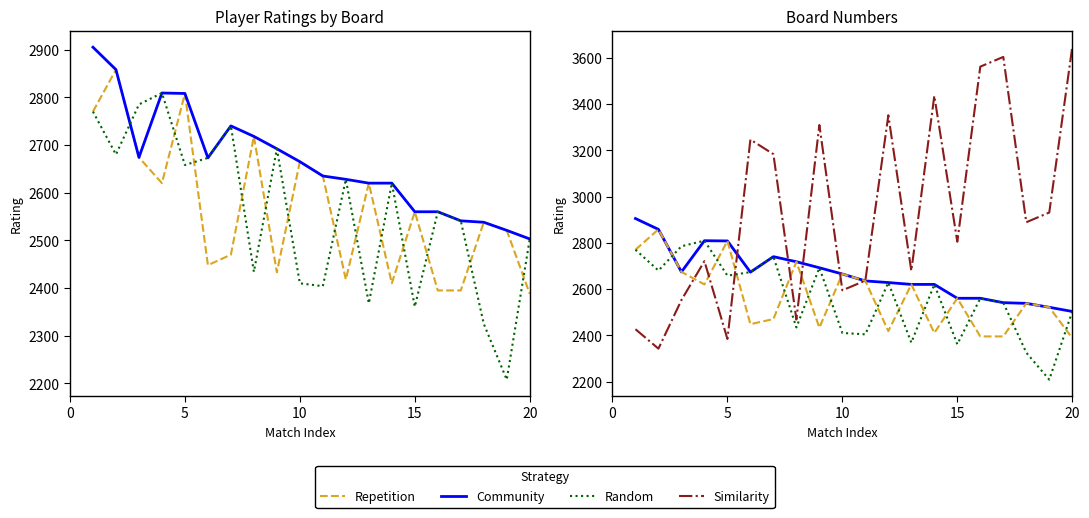

How many distinct data groups are displayed?

4